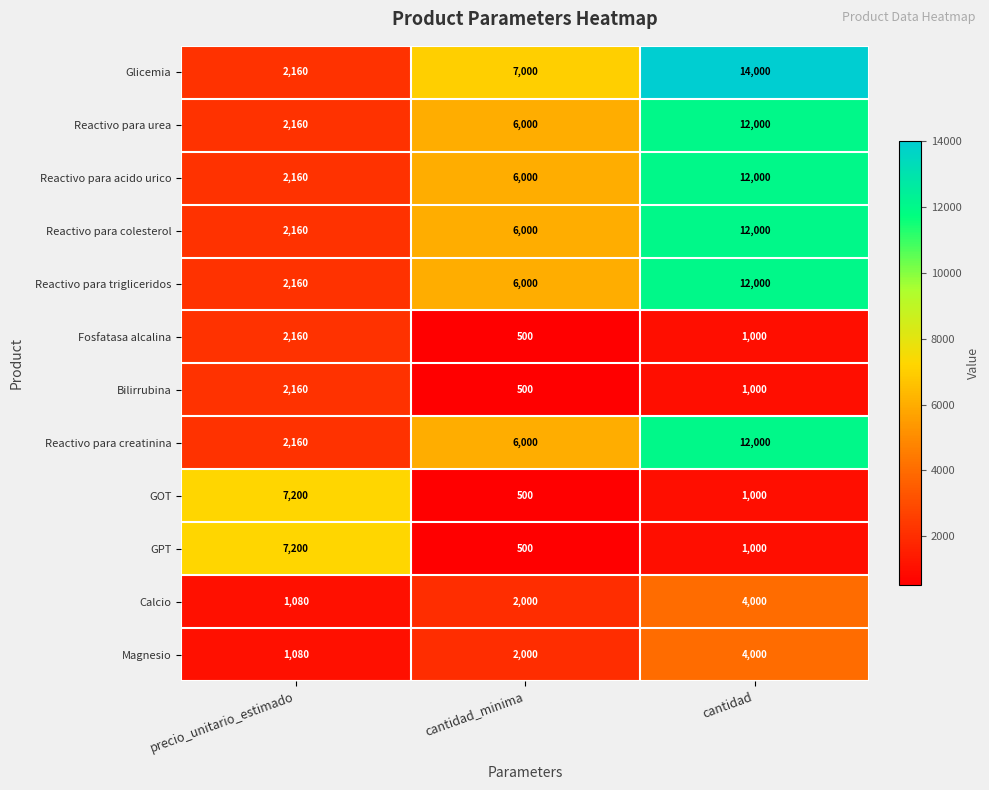

Which series has the largest total across all categories?

Glicemia